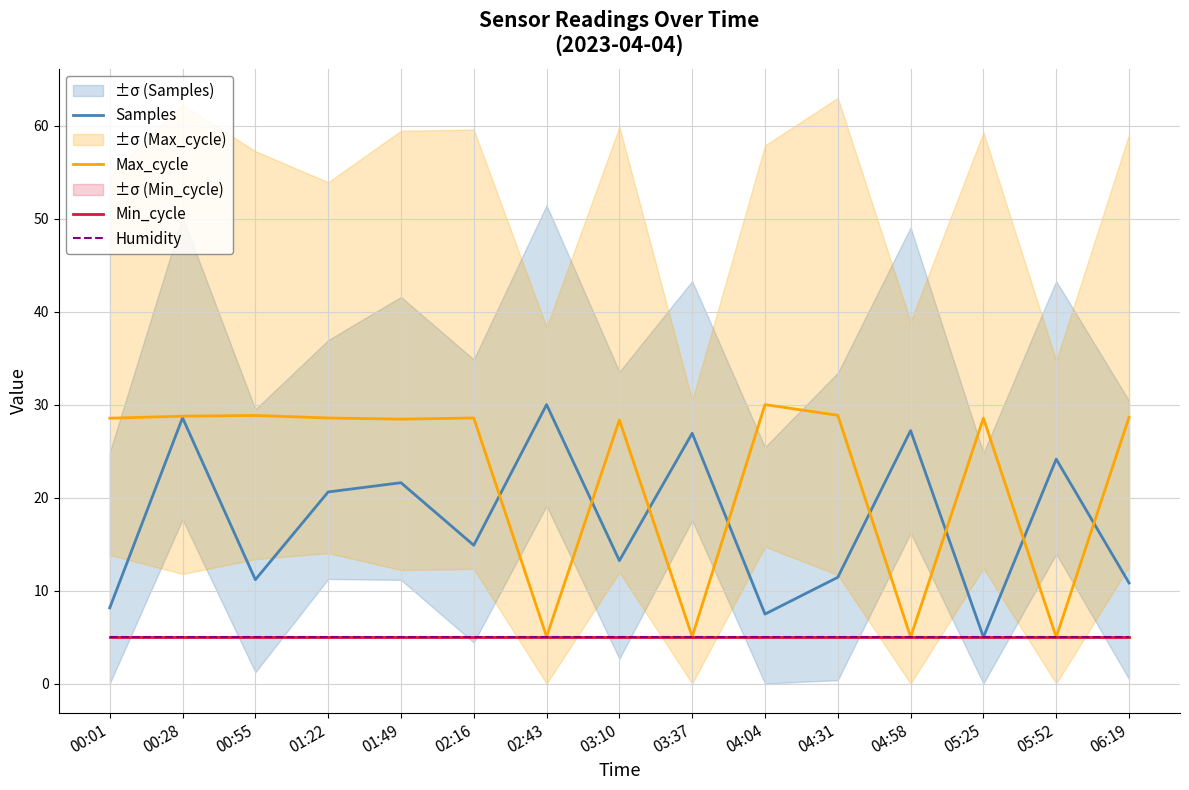

How many lines are shown in the chart?

4